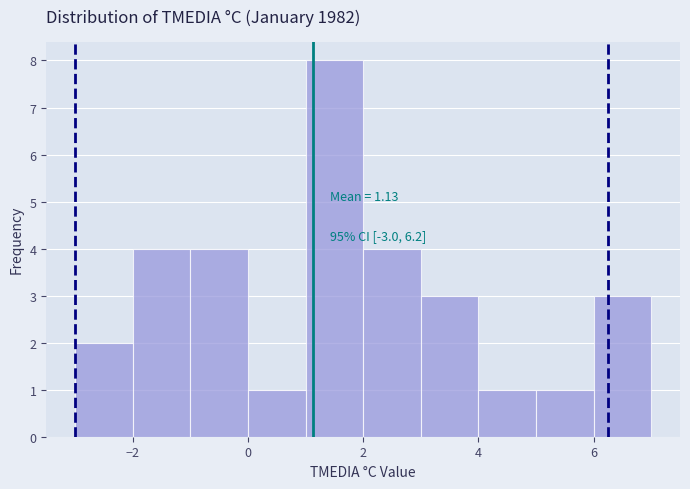

Over which range of the x-axis is the bar tallest?

1 to 2